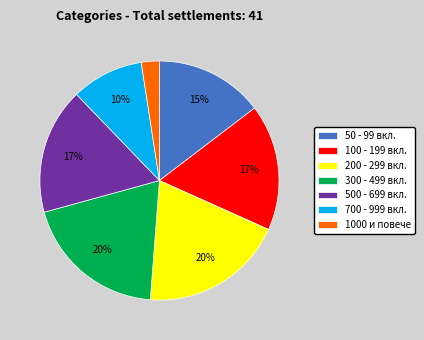

To the nearest percent, what is the combined percentage of 200 - 299 вкл. and 500 - 699 вкл.?

37%